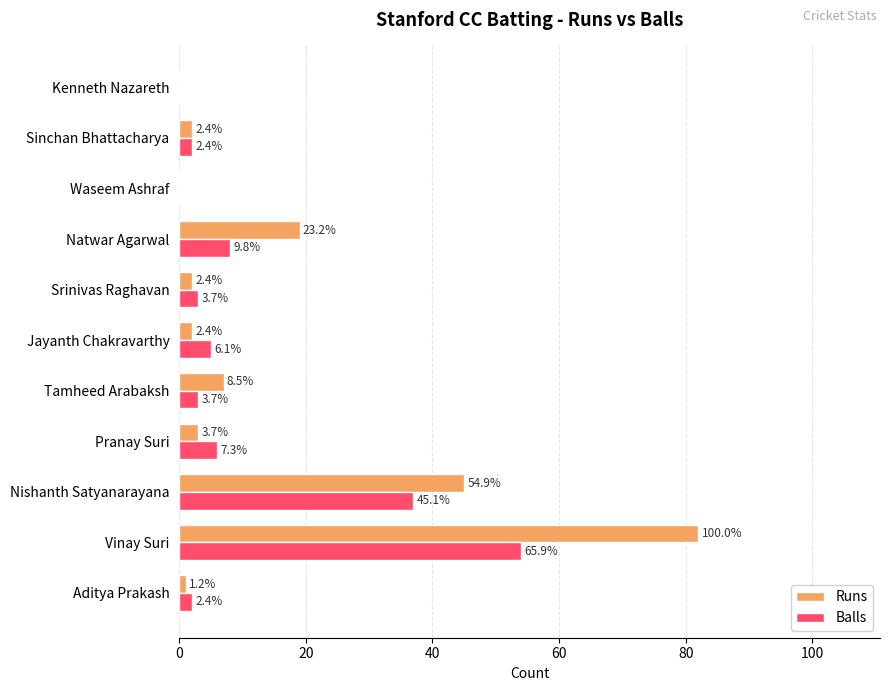

What are all the series names shown in the legend?

Runs, Balls